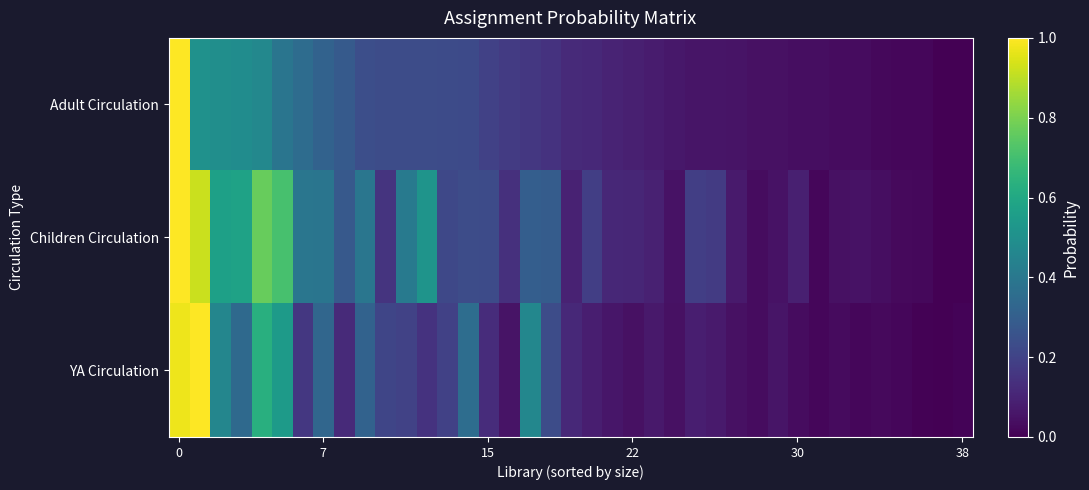

Which series has the largest total across all categories?

Children Circulation